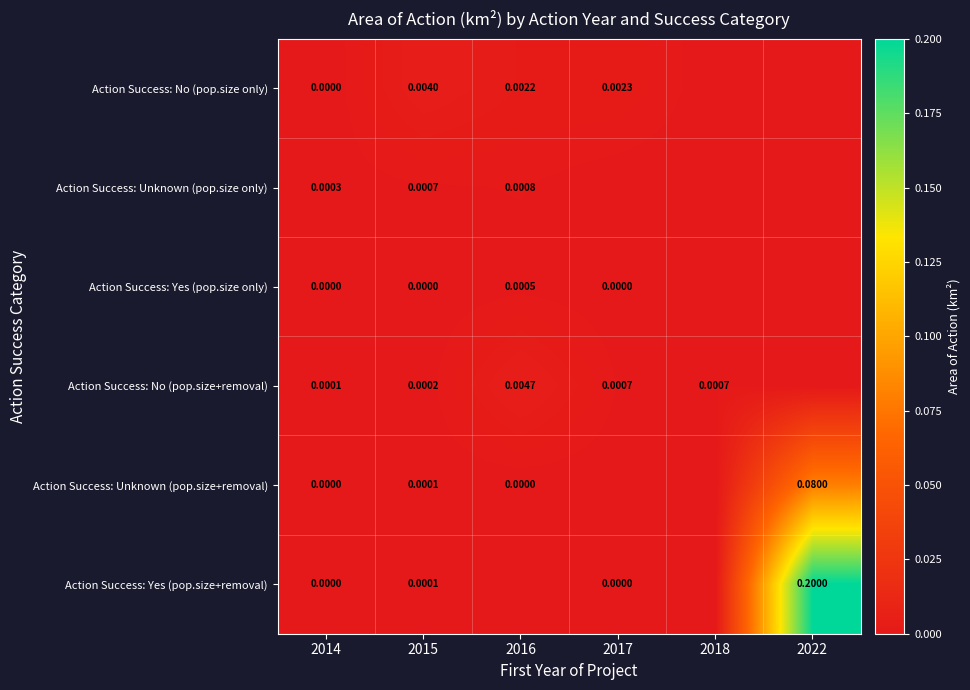

What is the greatest value displayed?

0.2